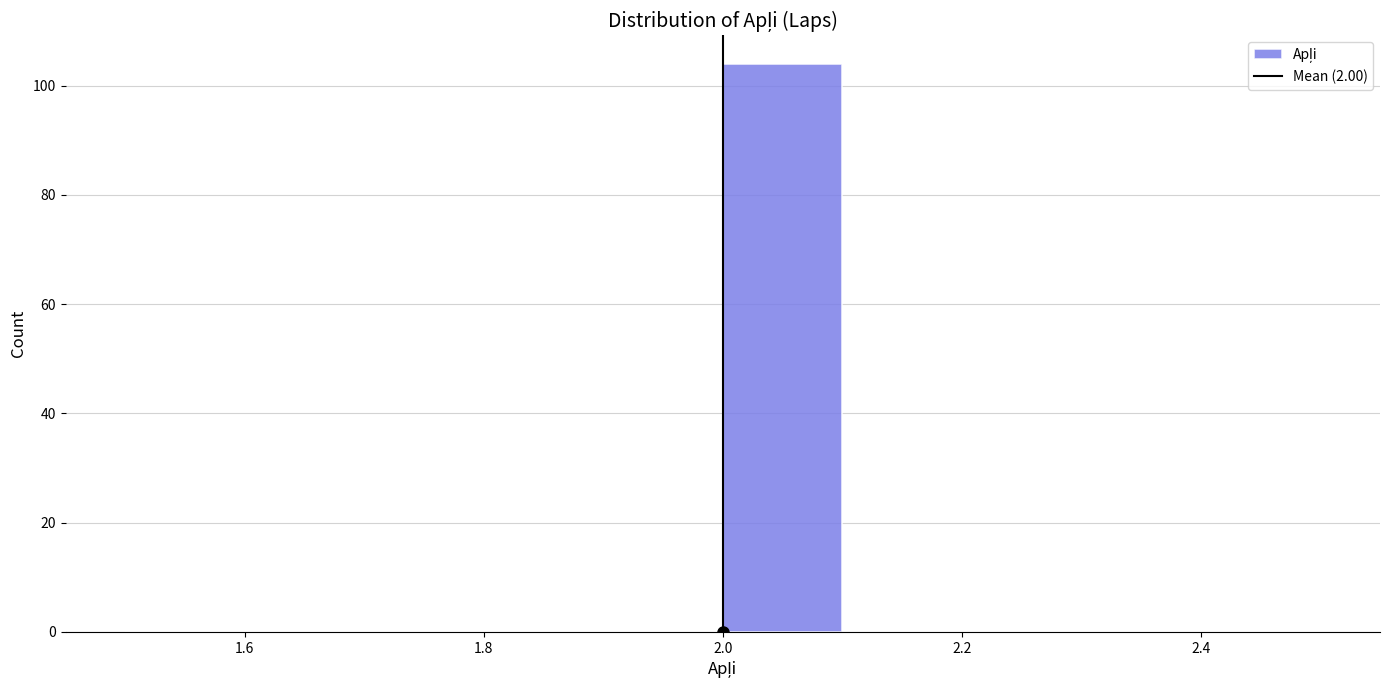

Reading left to right, transcribe this chart: for each bar, give the range it covers on the x-axis and its height. The values are not printed on the chart, so give them approximately, as read against the axis.

1.5 to 1.6: 0
1.6 to 1.7: 0
1.7 to 1.8: 0
1.8 to 1.9: 0
1.9 to 2.0: 0
2.0 to 2.1: 104
2.1 to 2.2: 0
2.2 to 2.3: 0
2.3 to 2.4: 0
2.4 to 2.5: 0